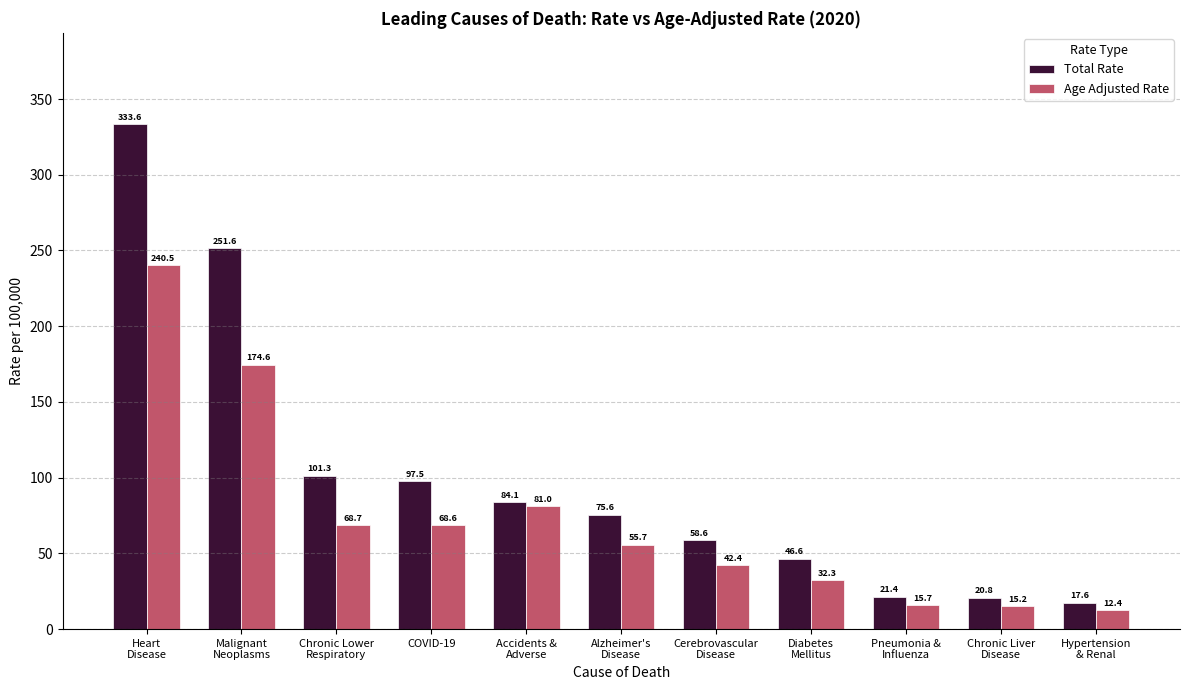

What is the total value across all series at Accidents &
Adverse?

165.1